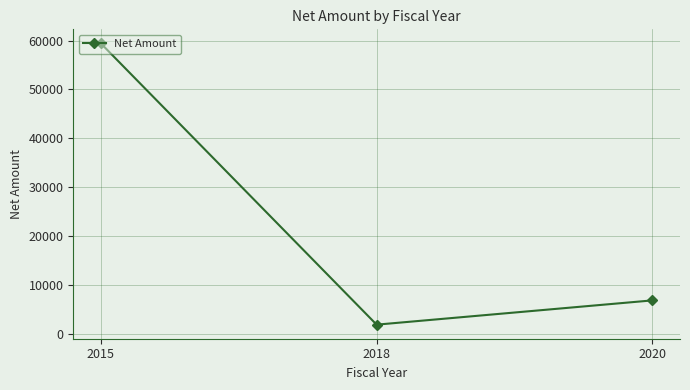

How many data points does each series have?

3